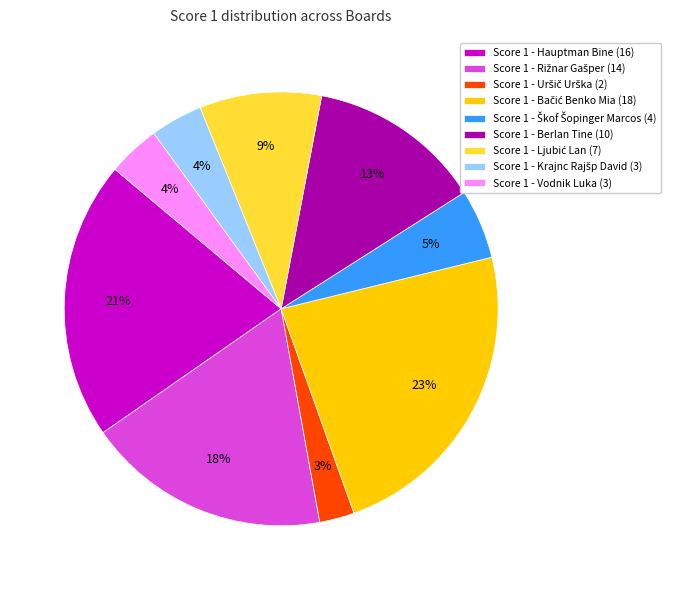

What percentage is the Score 1 - Berlan Tine (10) slice, to the nearest percent?

13%